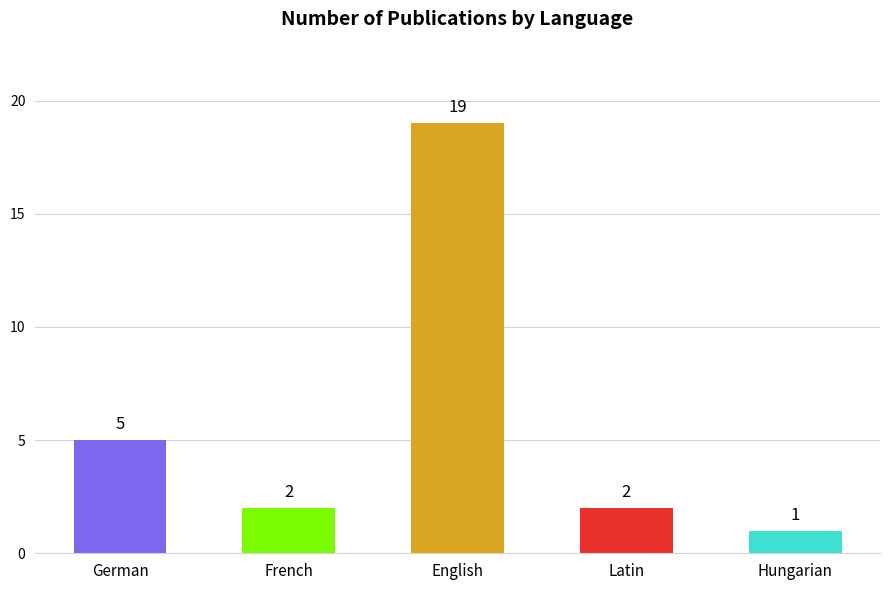

The value at French is 4. True or false?

False